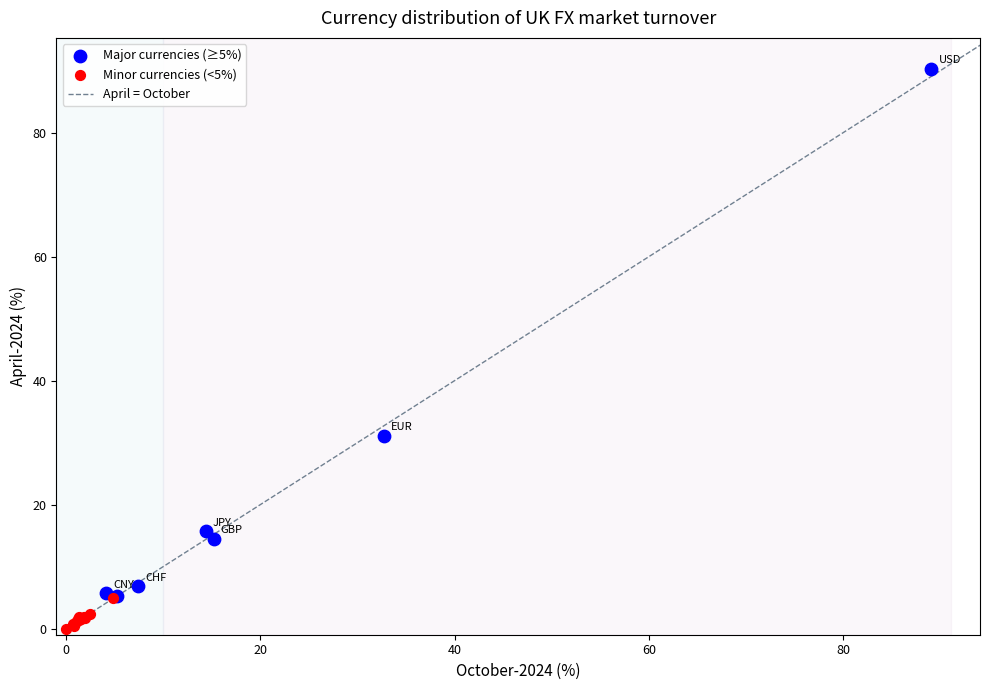

Which series reaches the minimum Y coordinate?

Minor currencies (<5%)